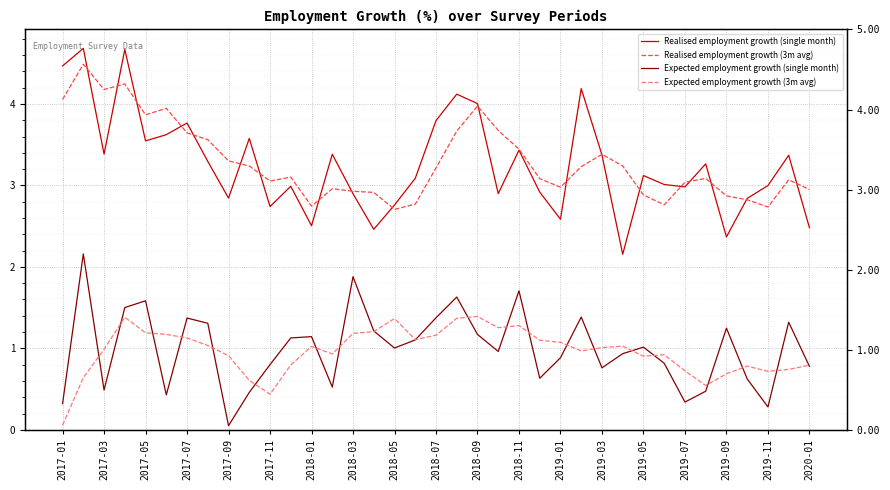

What is the highest value of the Expected employment growth (3m avg) series?

1.4